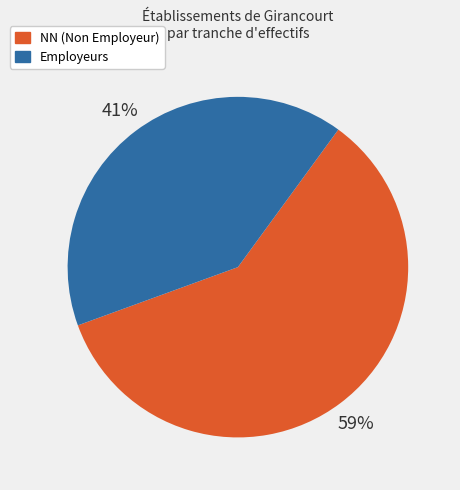

Rank the categories by value from lowest to highest.

Employeurs, NN (Non Employeur)